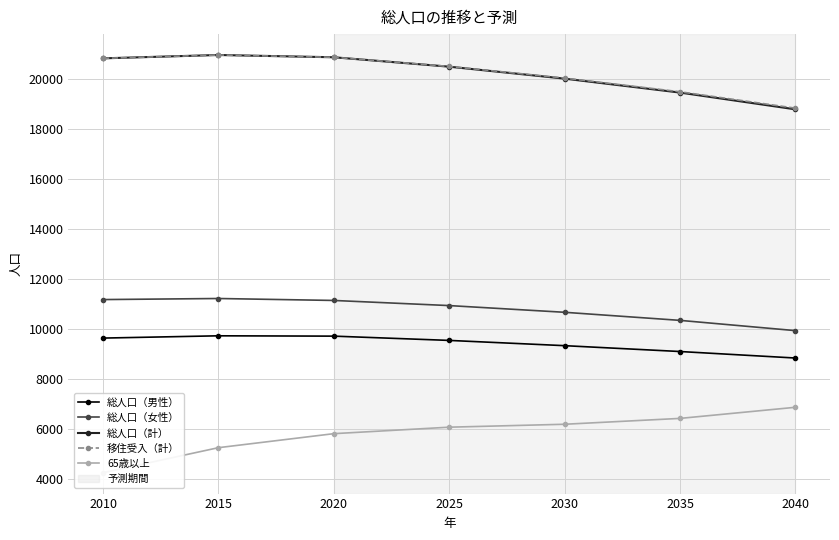

List the series in order of their peak value, highest first.

総人口（計）, 移住受入（計）, 総人口（女性）, 総人口（男性）, 65歳以上